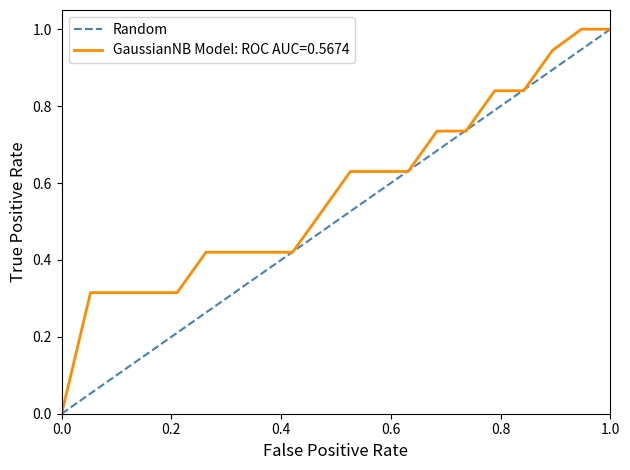

What is the maximum value for Random?

1.0